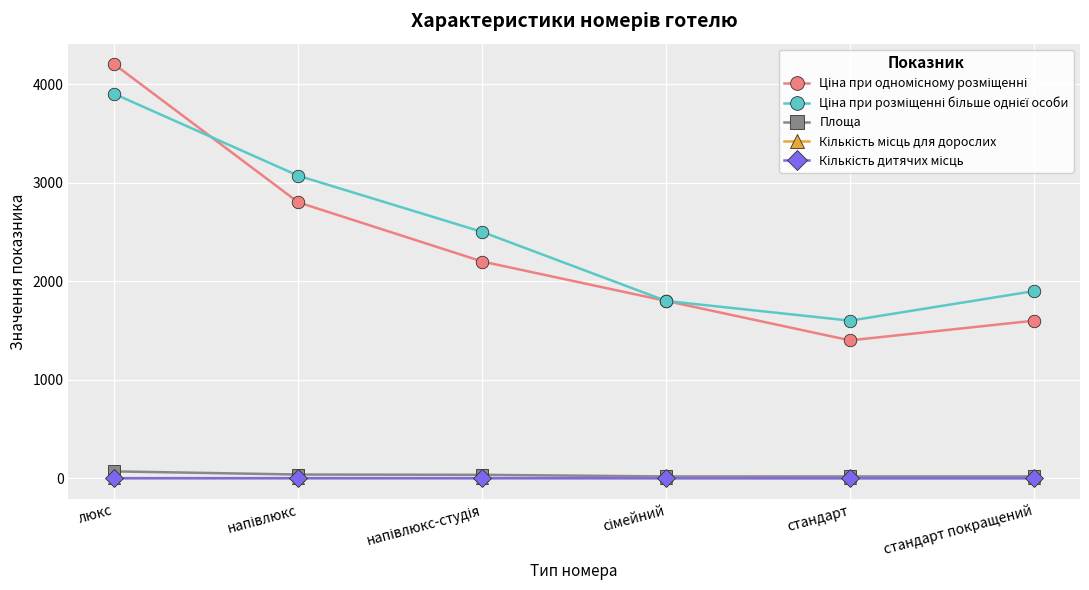

What is the maximum value shown in the chart?

4200.0